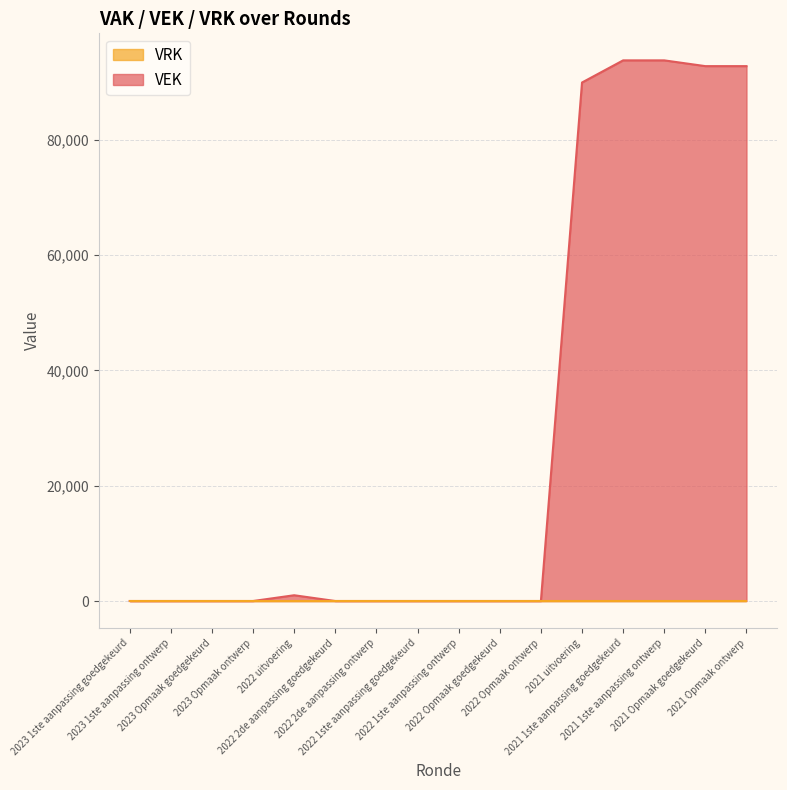

How many categories are shown in the chart?

16